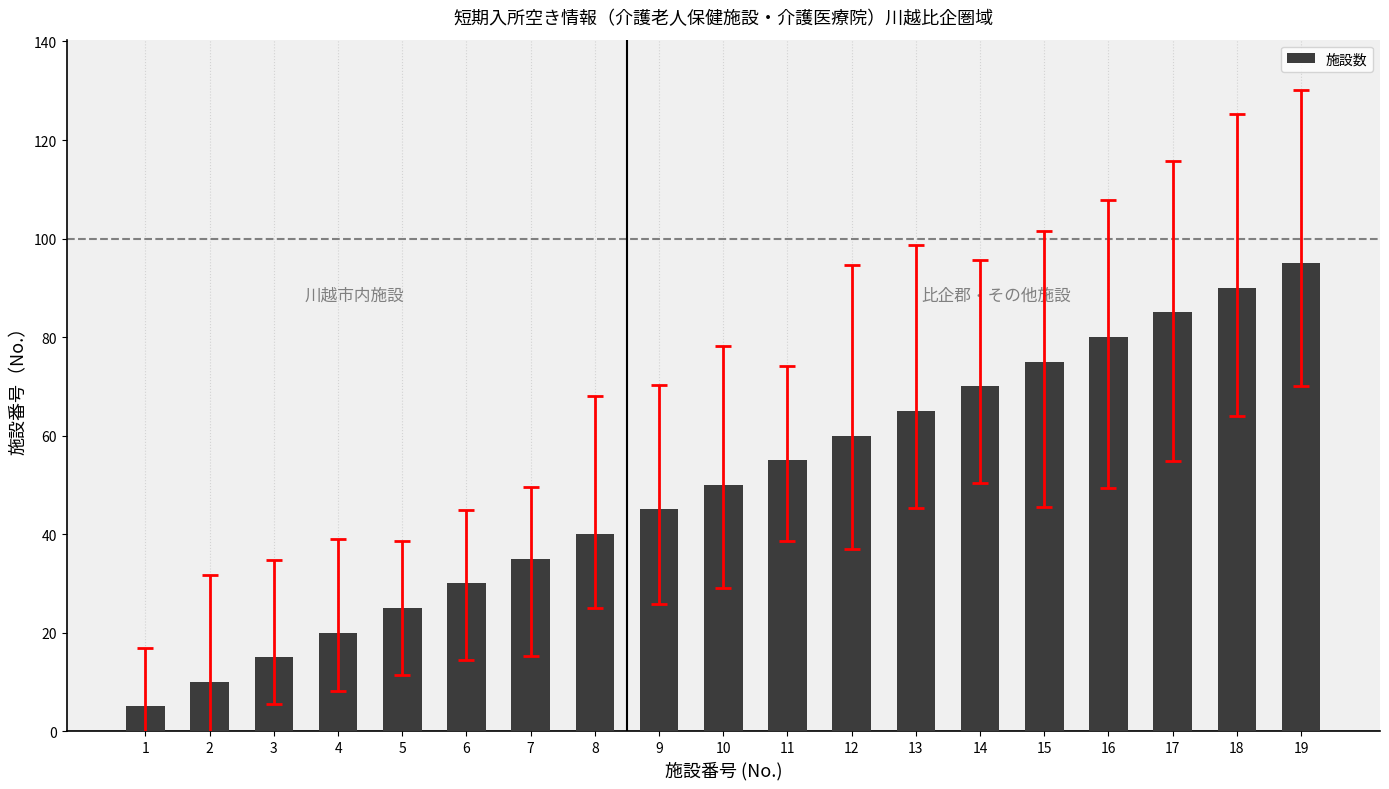

Rank the categories by value from highest to lowest.

19, 18, 17, 16, 15, 14, 13, 12, 11, 10, 9, 8, 7, 6, 5, 4, 3, 2, 1